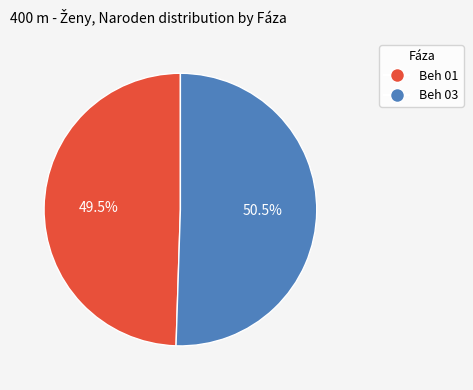

Which category has the smallest portion of the pie?

Beh 01